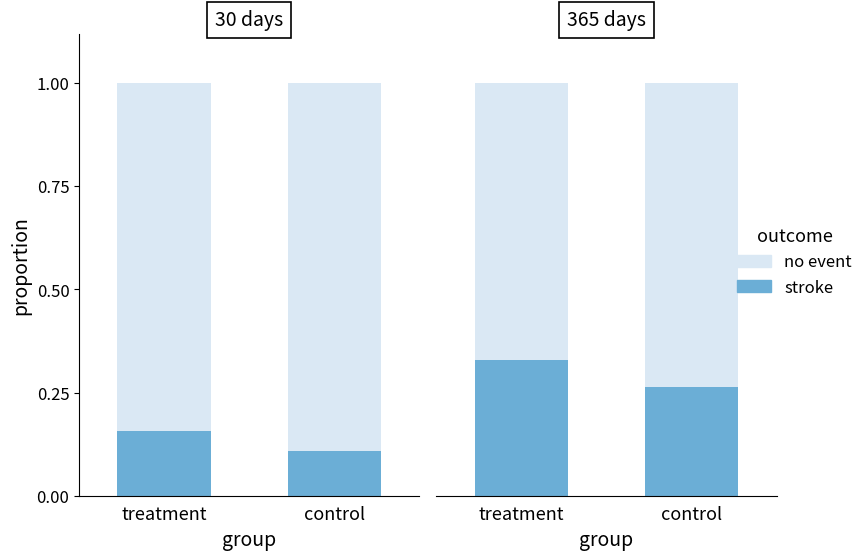

Where is no event nearest to the value 0?

treatment